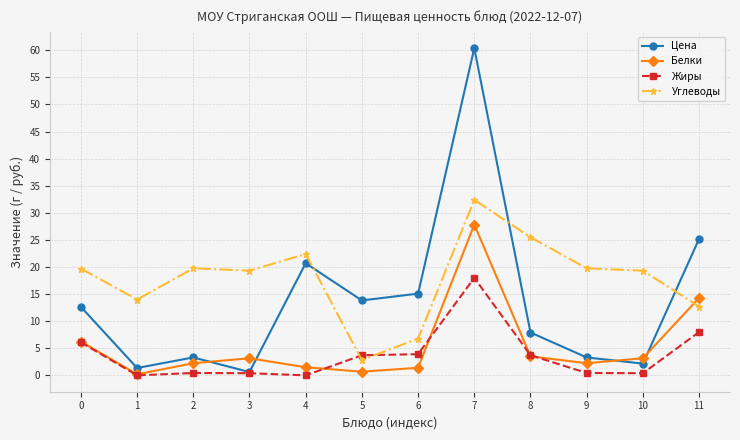

What is the difference between the second highest and minimum values in the Жиры series?

8.0